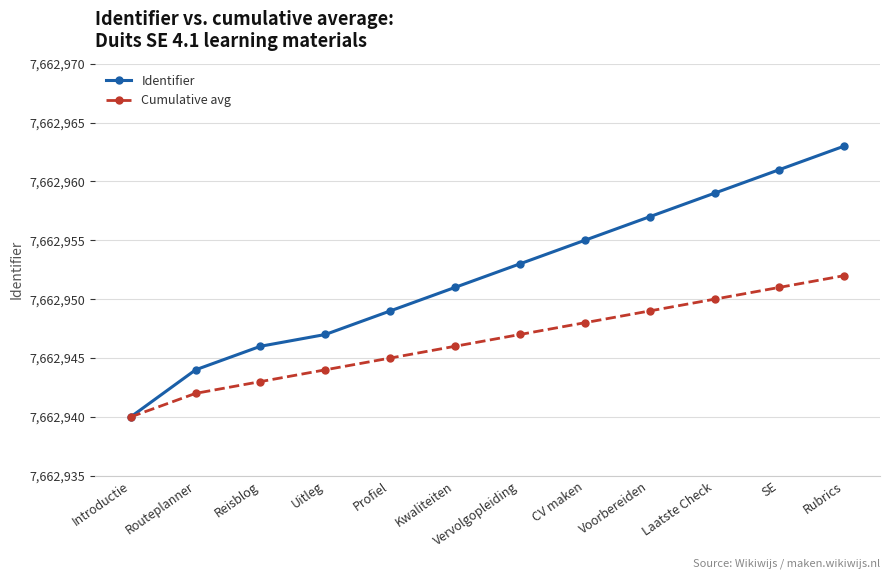

What is the difference between the Identifier values at Profiel and Reisblog?

3